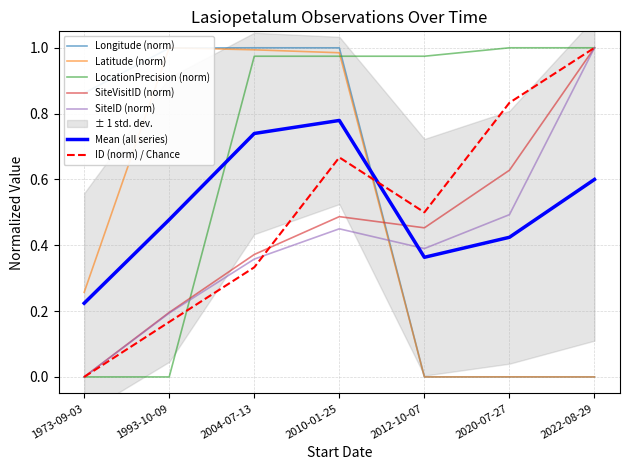

How many data points in SiteID_norm are above 0?

6